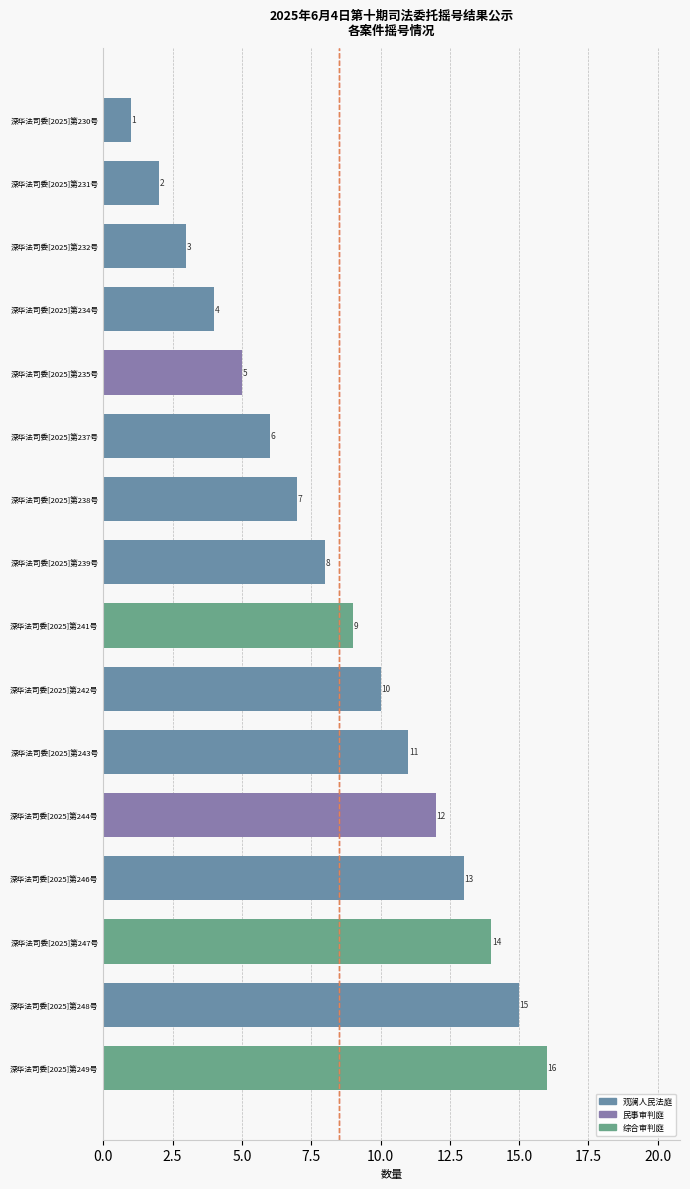

Rank the categories by value from highest to lowest.

深华法司委[2025]第249号, 深华法司委[2025]第248号, 深华法司委[2025]第247号, 深华法司委[2025]第246号, 深华法司委[2025]第244号, 深华法司委[2025]第243号, 深华法司委[2025]第242号, 深华法司委[2025]第241号, 深华法司委[2025]第239号, 深华法司委[2025]第238号, 深华法司委[2025]第237号, 深华法司委[2025]第235号, 深华法司委[2025]第234号, 深华法司委[2025]第232号, 深华法司委[2025]第231号, 深华法司委[2025]第230号